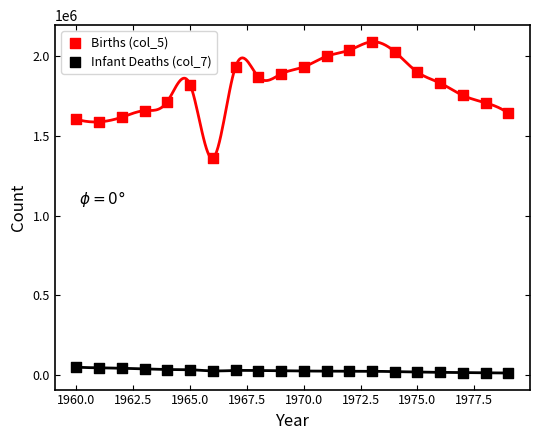

Which series has the largest Y range (max minus min)?

Births (col_5)